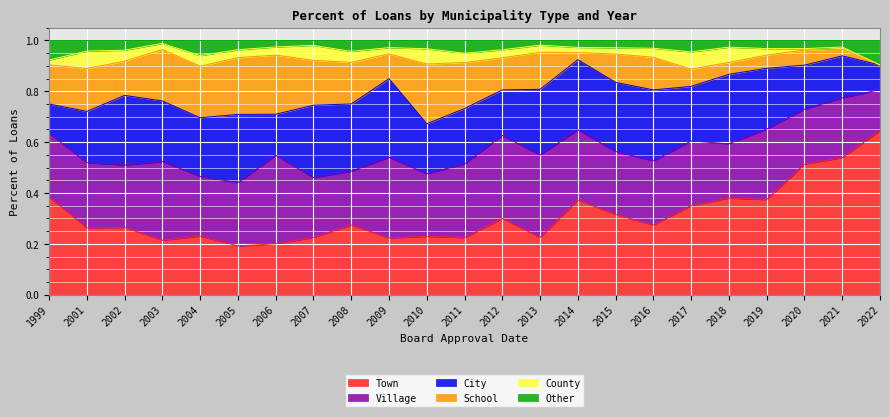

The value of School at 2003 is 0.1. True or false?

False